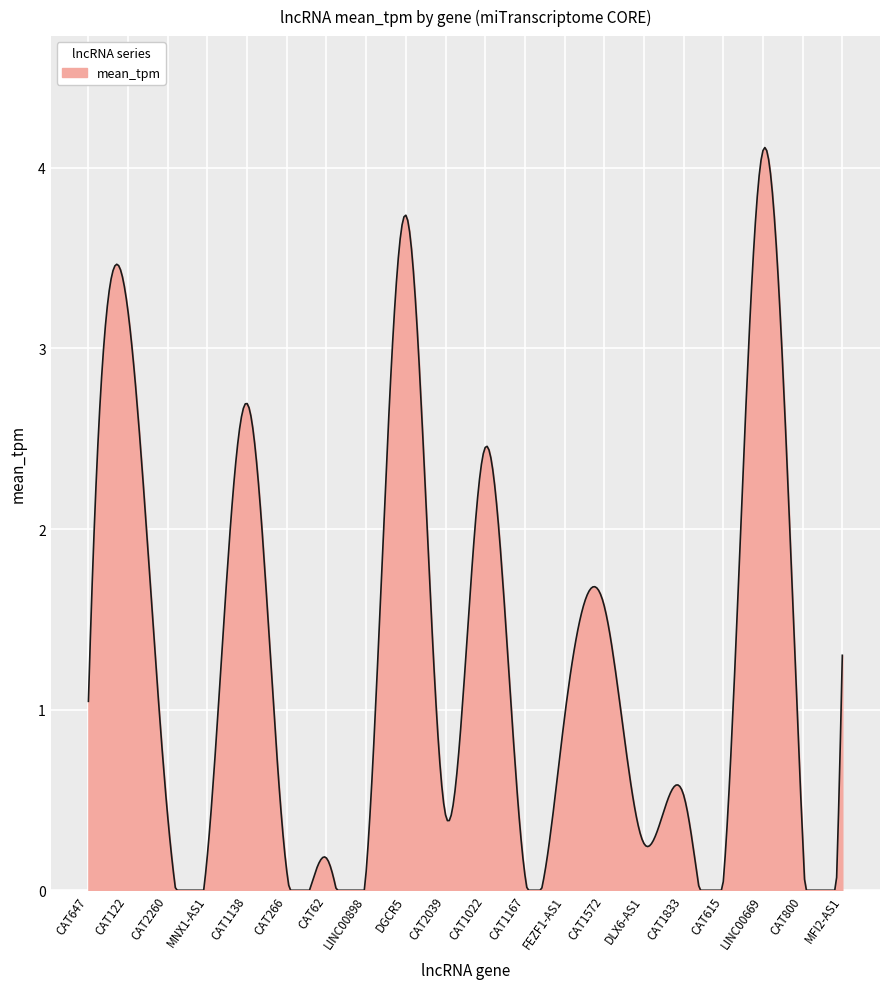

What is the greatest value displayed?

4.1